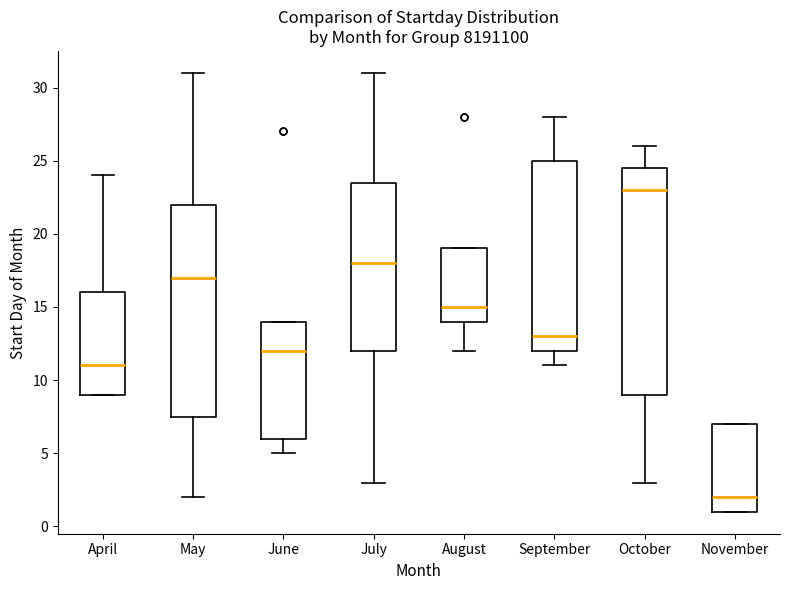

Which box has the lowest median line?

November